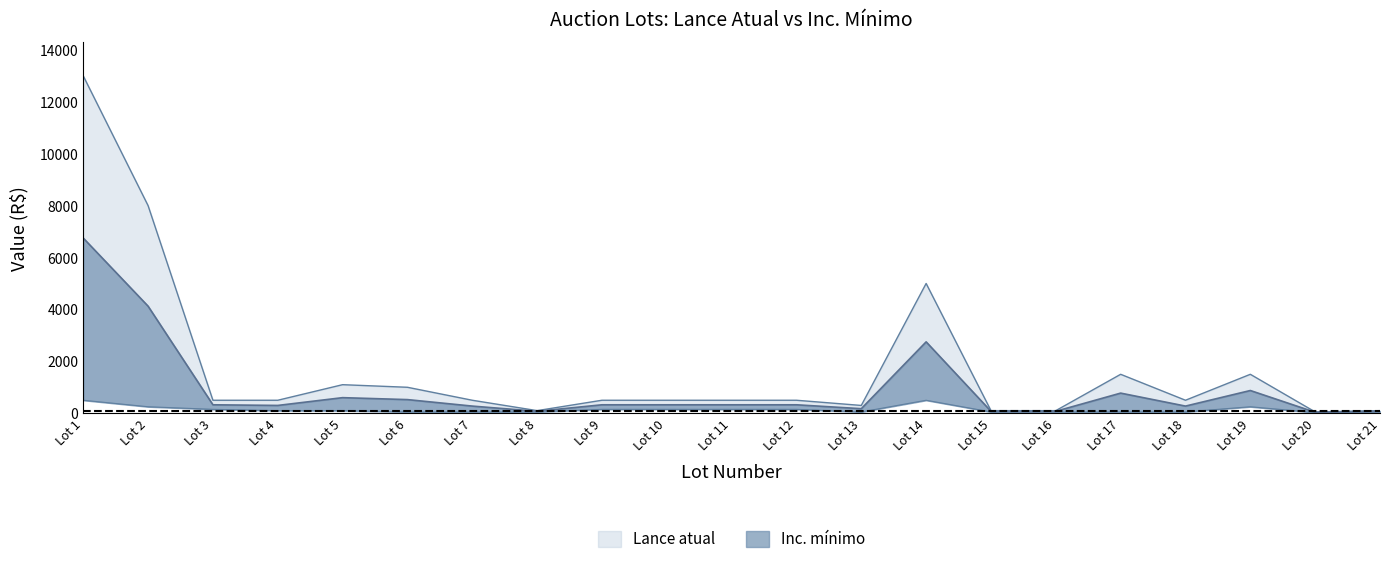

The Lance atual series shows 13000 at Lot 1. True or false?

True